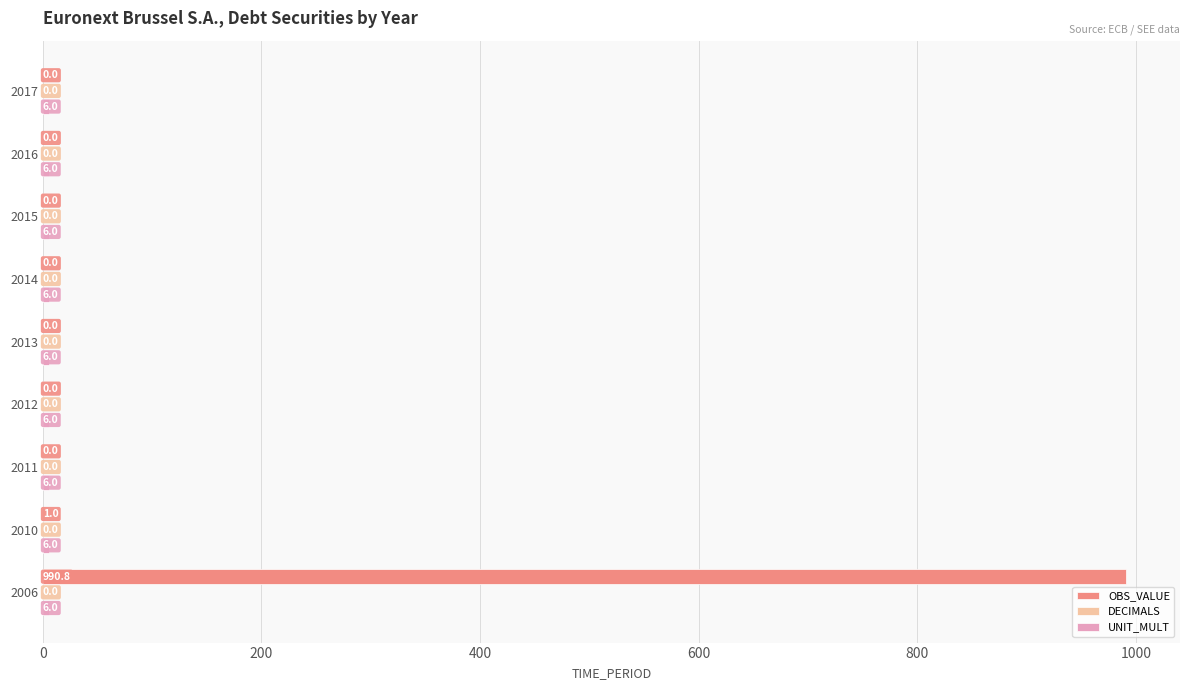

Which series changed the most between 2006 and 2017?

OBS_VALUE